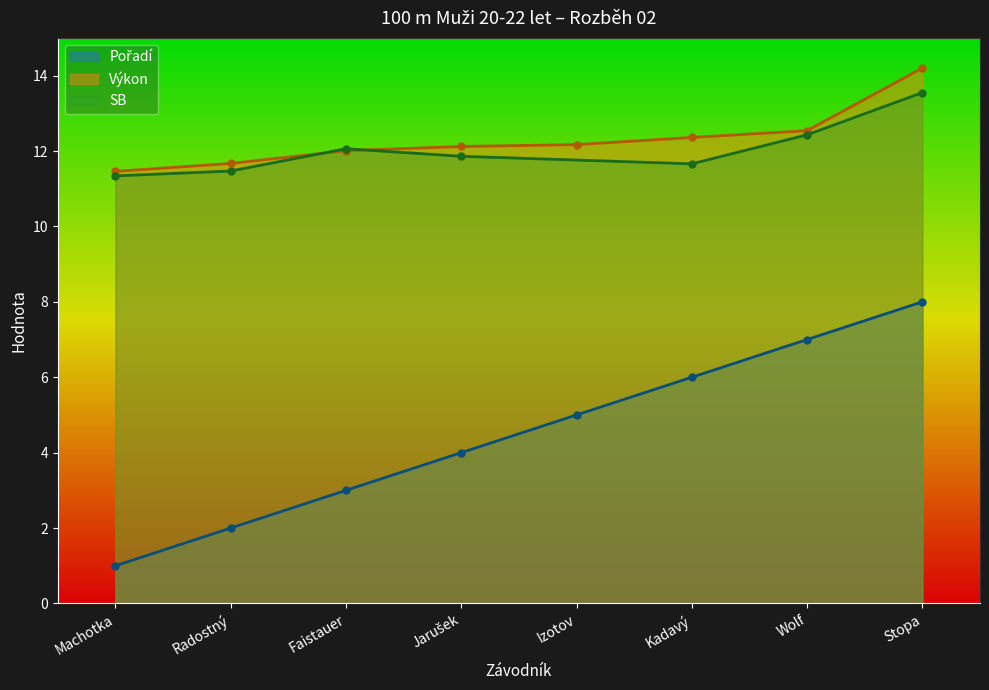

What is the highest value of the Pořadí series?

8.0